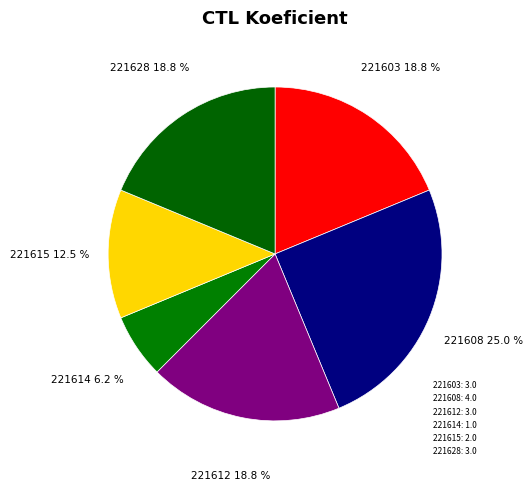

The 221603 slice represents 19% of the pie. True or false?

True